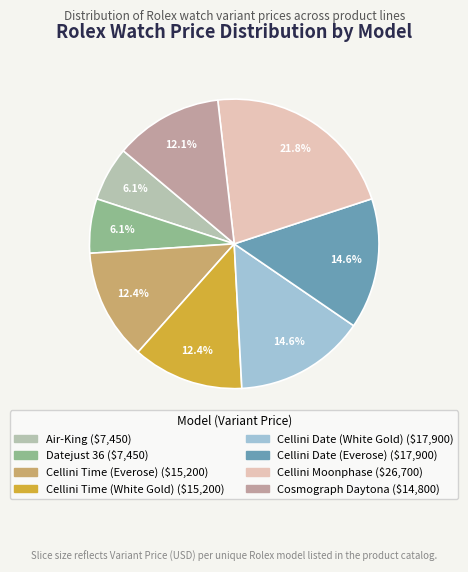

What is the ratio of the value at Cellini Date (Everose) to the value at Cellini Moonphase?

0.7